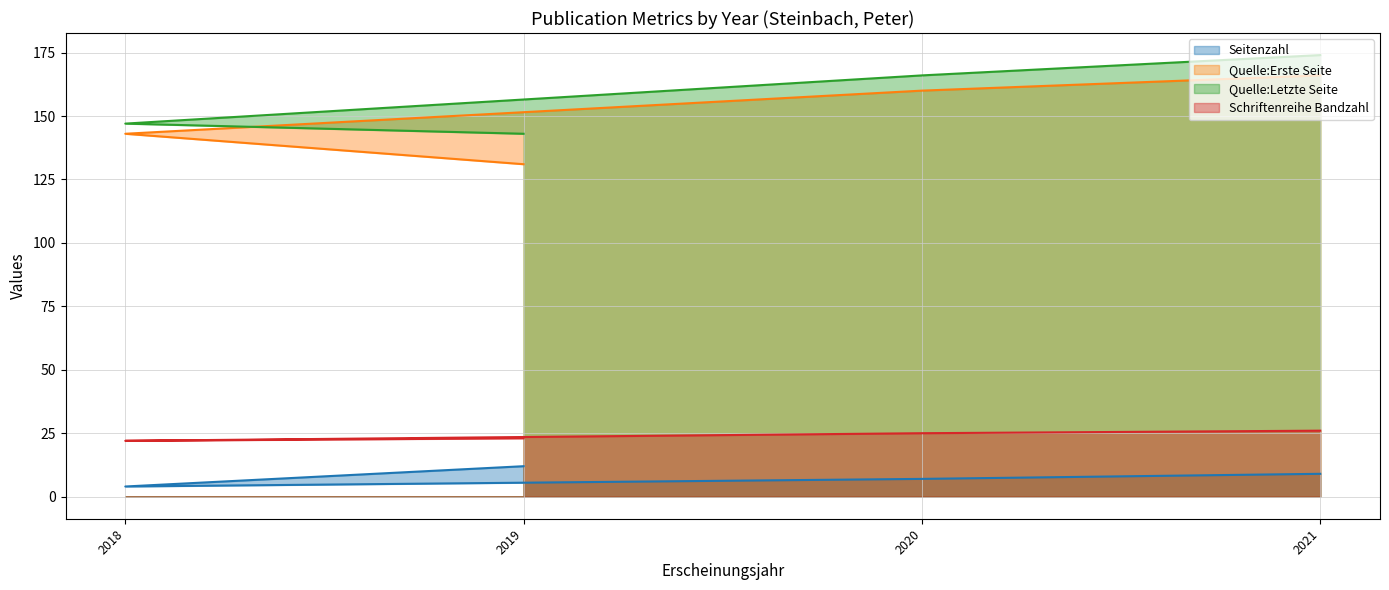

At which label does Seitenzahl first exceed 9?

2019